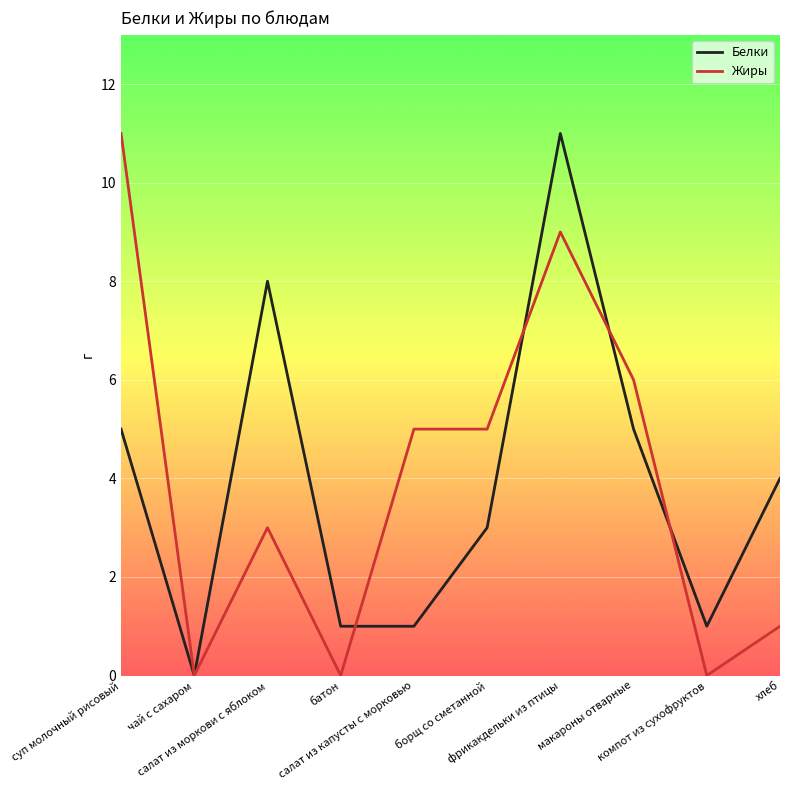

What is the difference between the highest and lowest values at макароны отварные?

1